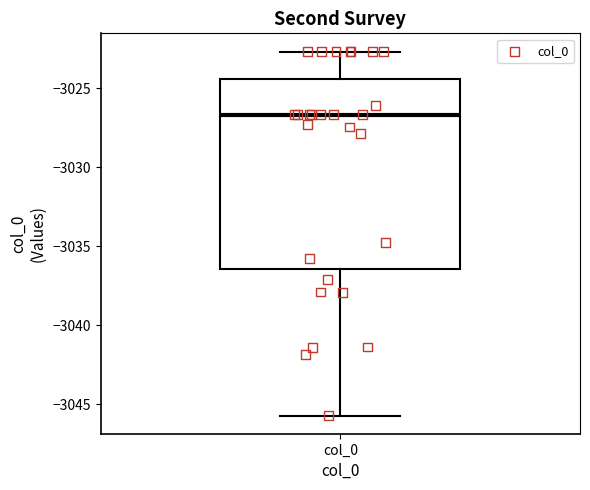

Transcribe this box plot: give where the median line is, the range the box spans, and where the two whiskers end, as read against the y-axis. The values are not printed on the chart, so give them approximately, as read against the axis.

median -3026.5, box -3036.5 to -3024.5, whiskers -3045.5 to -3022.5